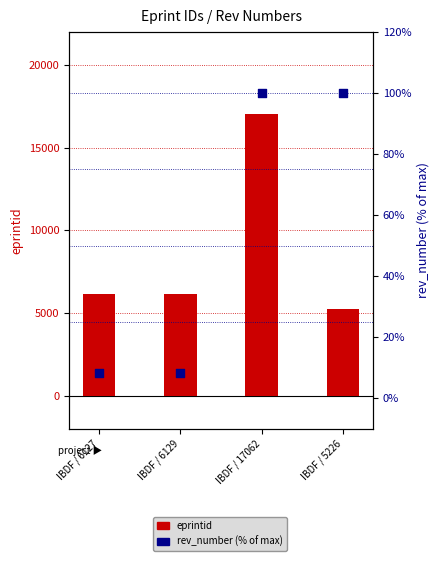

What are all the series names shown in the legend?

eprintid, rev_number (% of max)